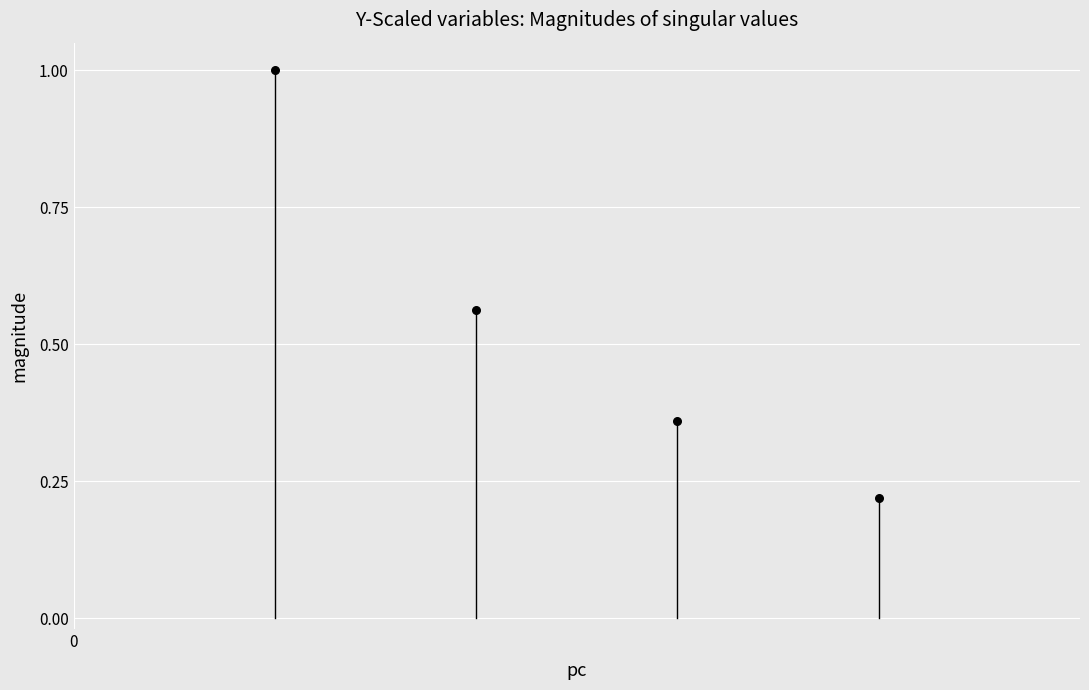

What is the range of X values (max minus min)?

3.0